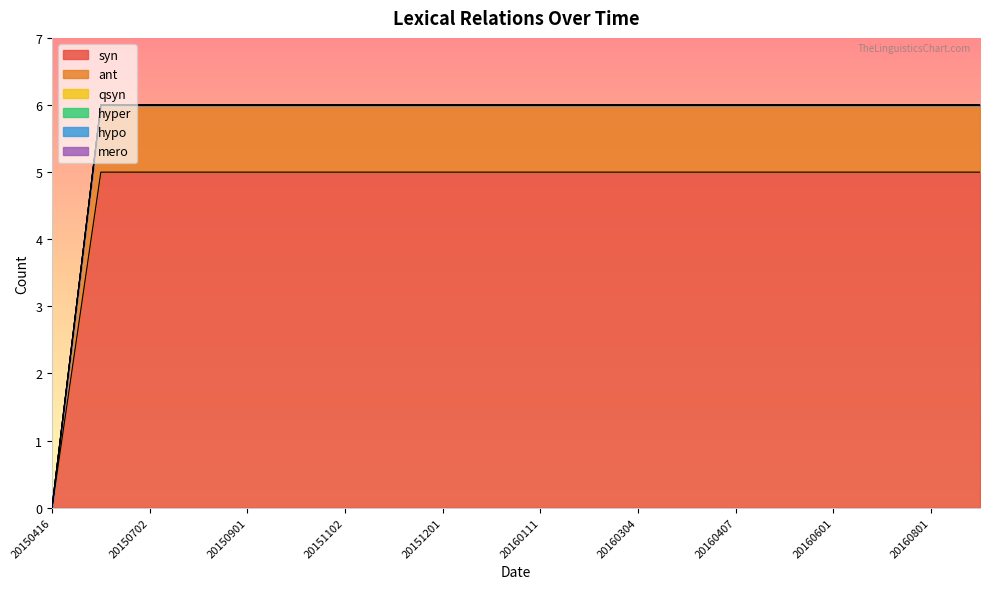

At how many categories does at least one series exceed 2?

19